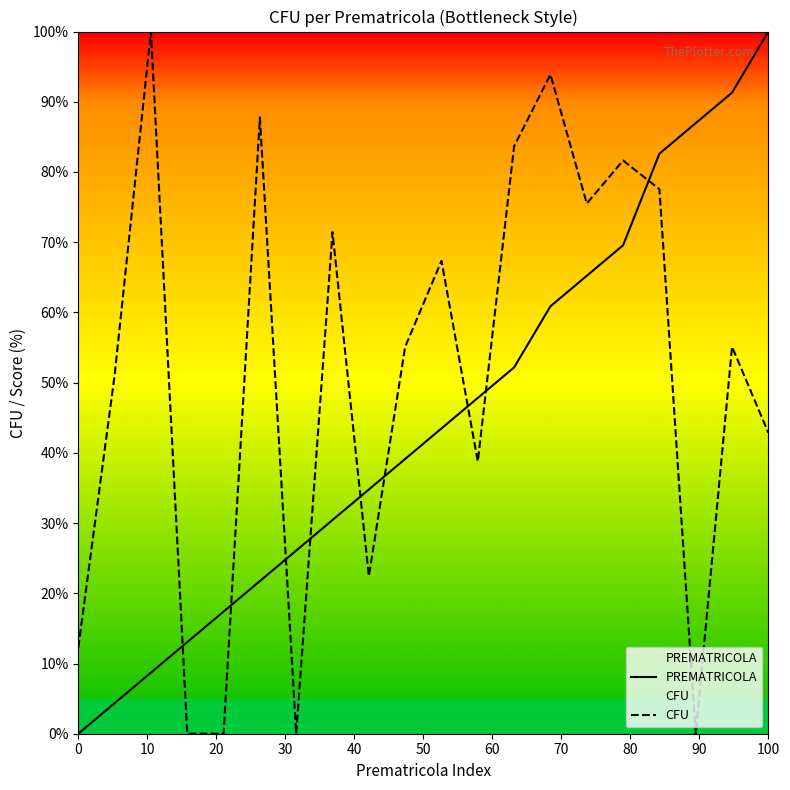

True or false: CFU has more than 2 interior local peaks.

True